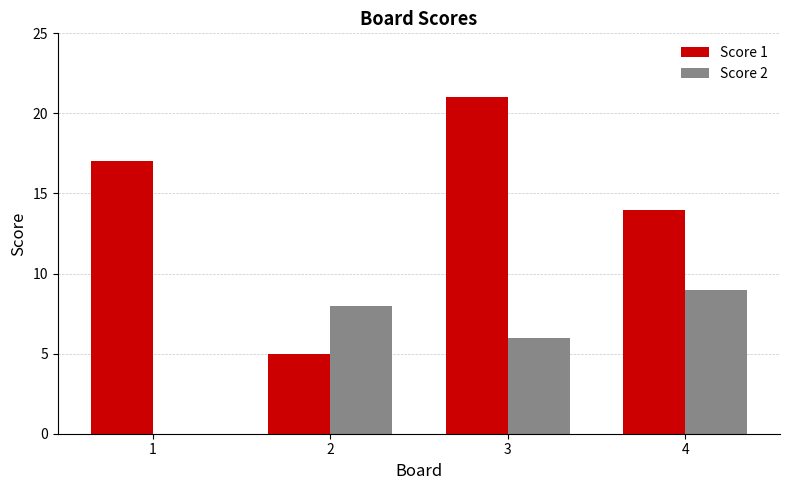

How many groups of bars are there?

4